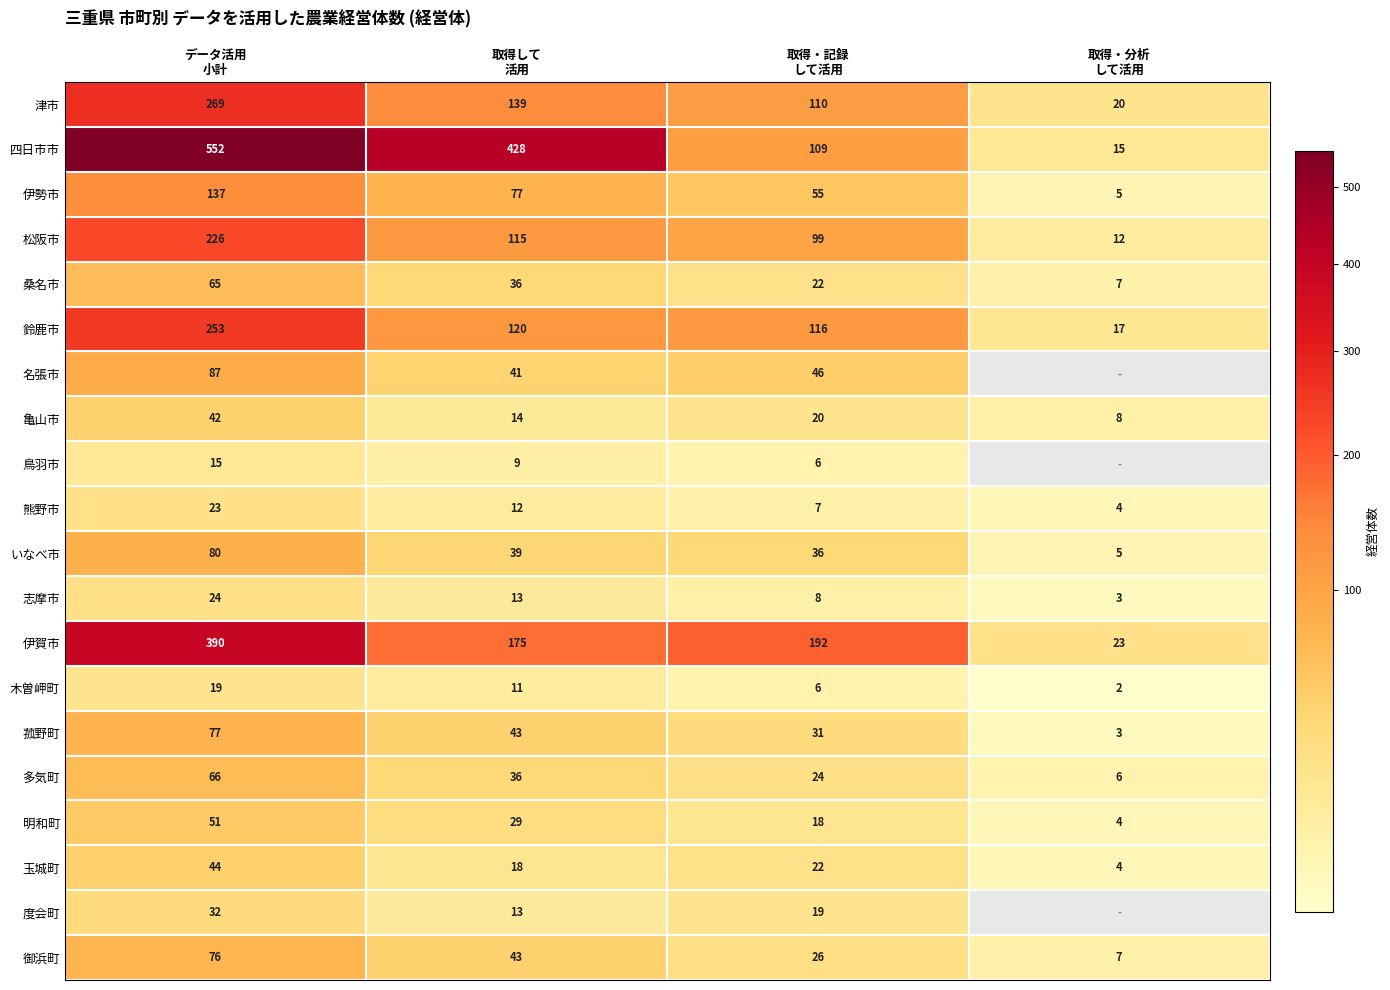

What is the difference between the maximum and minimum values in the 桑名市 series?

58